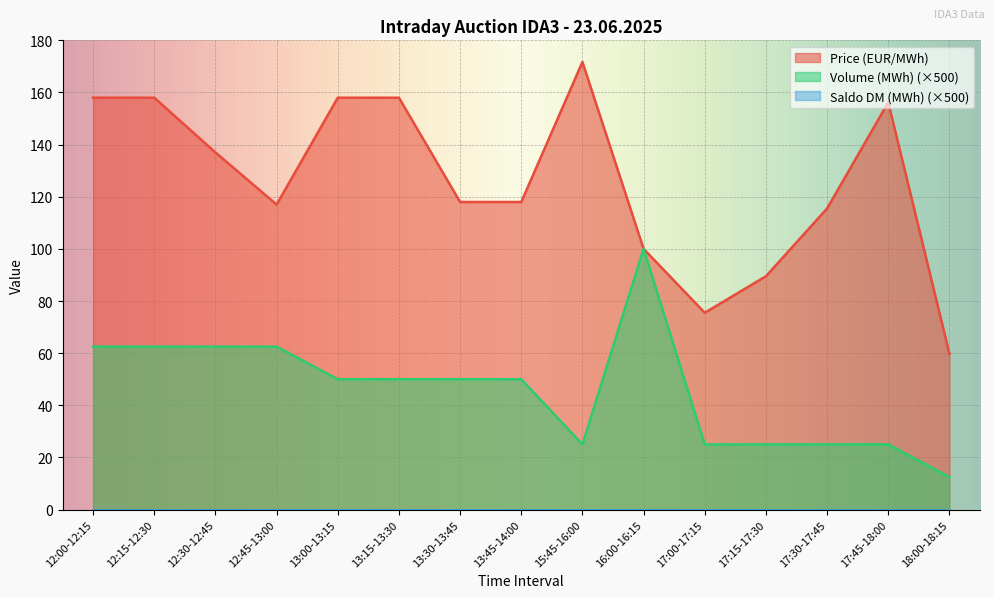

Which series has the largest range (max minus min)?

Price (EUR/MWh)